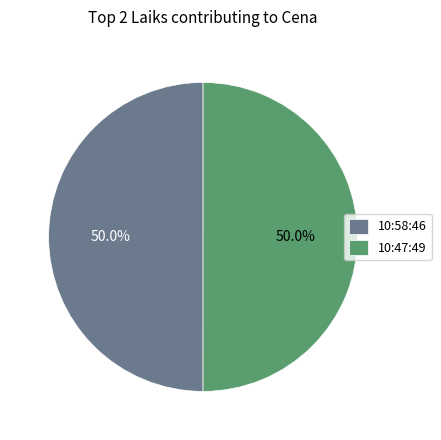

To the nearest percent, what is the average slice percentage?

50%